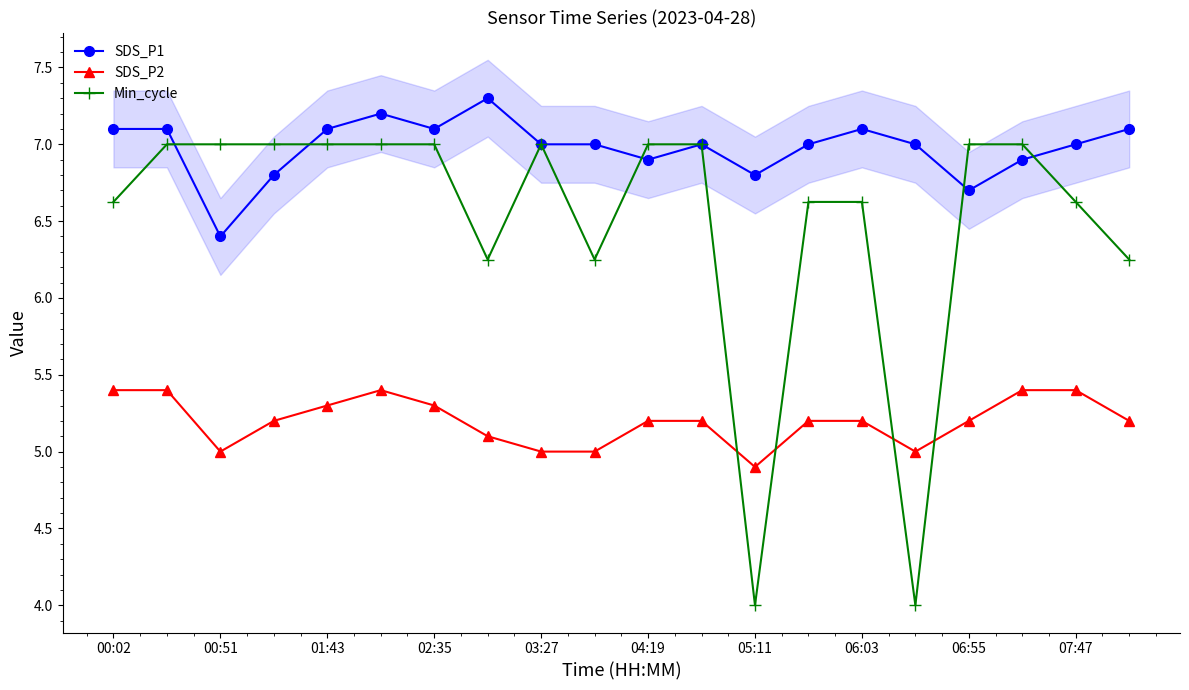

Does the chart have visible grid lines?

No